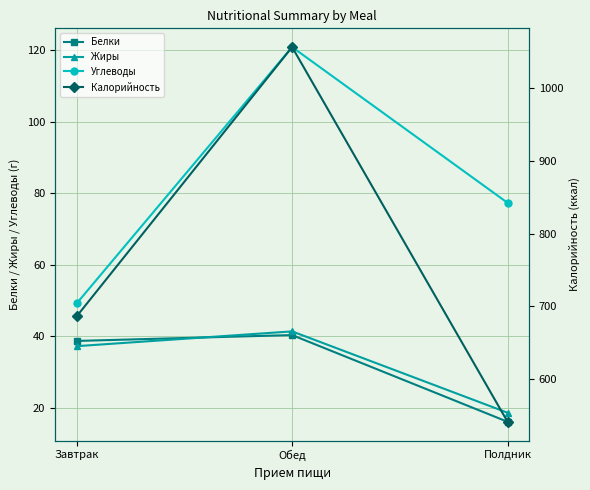

At how many categories does at least one series exceed 899?

1